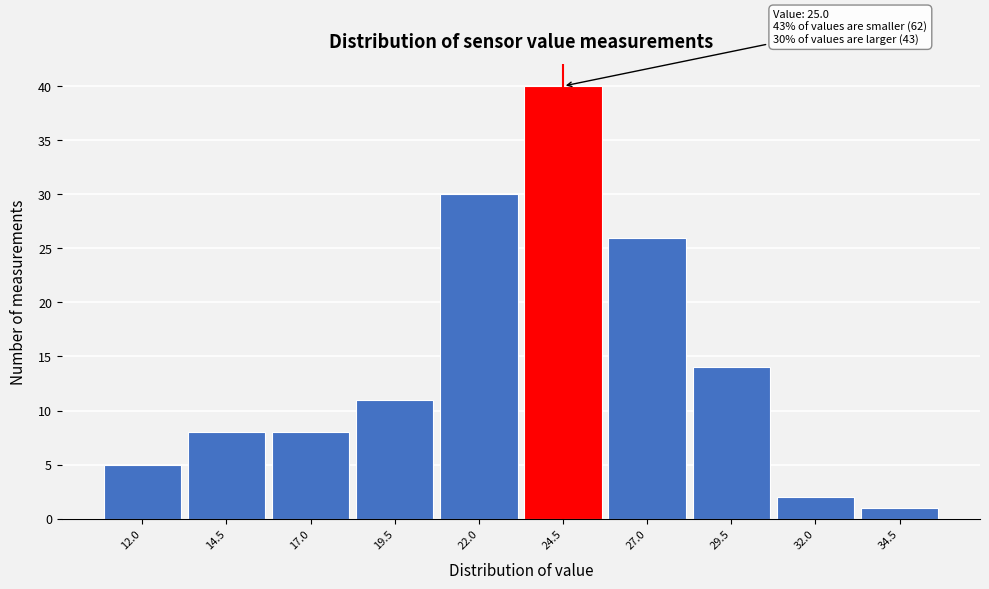

Which range on the x-axis has the tallest bar?

23.25 to 25.75